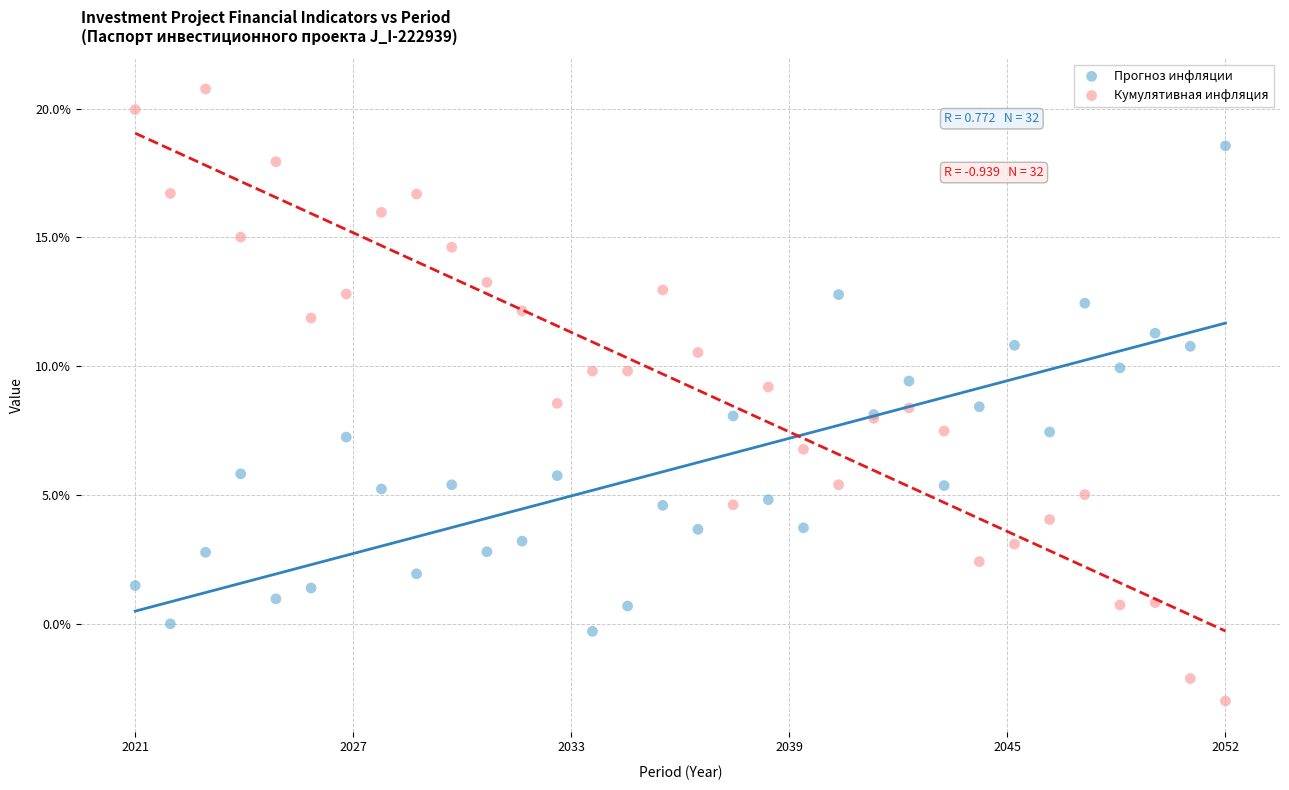

Which series reaches the maximum Y coordinate?

Кумулятивная инфляция